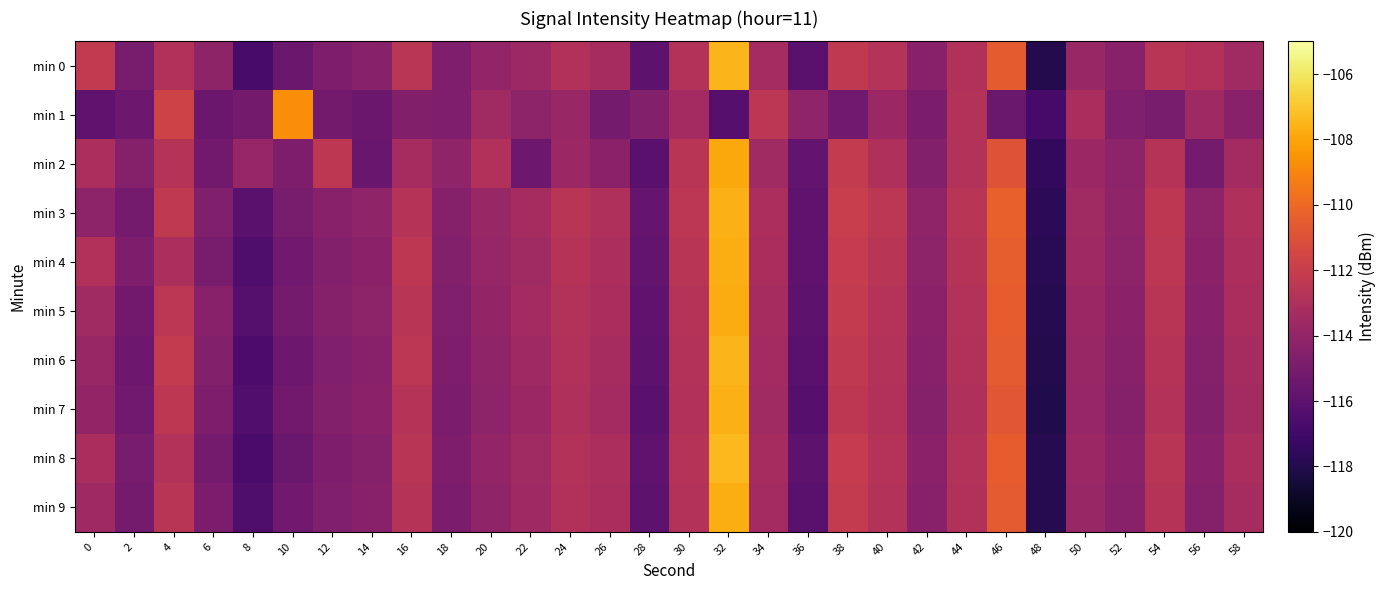

Reading right to left, list all the values displayed in this chart.

min 0: 58=-113.5	56=-112.9	54=-112.6	52=-114.4	50=-113.8	48=-118.0	46=-110.5	44=-112.9	42=-114.4	40=-112.8	38=-112.3	36=-116.1	34=-113.4	32=-107.5	30=-112.9	28=-116.0	26=-113.3	24=-112.9	22=-113.6	20=-114.1	18=-114.8	16=-112.5	14=-114.5	12=-114.8	10=-115.5	8=-116.8	6=-114.2	4=-112.9	2=-115.0	0=-112.3
min 1: 58=-114.4	56=-113.6	54=-115.0	52=-114.7	50=-113.2	48=-116.8	46=-115.5	44=-112.8	42=-114.9	40=-113.7	38=-115.3	36=-114.1	34=-112.5	32=-116.2	30=-113.4	28=-114.6	26=-115.1	24=-113.8	22=-114.2	20=-113.5	18=-114.7	16=-114.6	14=-115.4	12=-115.2	10=-108.7	8=-115.2	6=-115.5	4=-111.7	2=-115.4	0=-115.9
min 2: 58=-113.4	56=-115.1	54=-112.7	52=-114.2	50=-113.7	48=-117.5	46=-110.9	44=-112.8	42=-114.6	40=-113.0	38=-112.2	36=-115.8	34=-113.5	32=-107.9	30=-112.6	28=-116.1	26=-114.3	24=-113.7	22=-115.4	20=-112.9	18=-114.1	16=-113.3	14=-115.6	12=-112.4	10=-114.8	8=-113.9	6=-115.2	4=-112.7	2=-114.5	0=-113.1
min 3: 58=-113.0	56=-114.2	54=-112.4	52=-114.1	50=-113.5	48=-117.7	46=-110.3	44=-112.6	42=-114.1	40=-112.5	38=-112.0	36=-115.9	34=-113.1	32=-107.6	30=-112.5	28=-115.7	26=-113.0	24=-112.6	22=-113.3	20=-113.8	18=-114.5	16=-112.7	14=-114.1	12=-114.4	10=-115.0	8=-116.1	6=-114.7	4=-112.3	2=-115.1	0=-114.2
min 4: 58=-113.1	56=-114.3	54=-112.5	52=-114.2	50=-113.6	48=-117.8	46=-110.4	44=-112.7	42=-114.2	40=-112.6	38=-112.1	36=-115.9	34=-113.2	32=-107.7	30=-112.6	28=-115.8	26=-113.1	24=-112.7	22=-113.5	20=-113.9	18=-114.6	16=-112.4	14=-114.3	12=-114.6	10=-115.3	8=-116.5	6=-115.0	4=-113.1	2=-114.8	0=-112.9
min 5: 58=-113.2	56=-114.4	54=-112.6	52=-114.3	50=-113.7	48=-117.9	46=-110.5	44=-112.8	42=-114.3	40=-112.7	38=-112.2	36=-116.0	34=-113.3	32=-107.8	30=-112.7	28=-115.9	26=-113.2	24=-112.8	22=-113.4	20=-114.0	18=-114.7	16=-112.6	14=-114.2	12=-114.5	10=-115.1	8=-116.3	6=-114.4	4=-112.5	2=-115.2	0=-113.5
min 6: 58=-113.3	56=-114.5	54=-112.7	52=-114.4	50=-113.8	48=-118.0	46=-110.6	44=-112.9	42=-114.4	40=-112.8	38=-112.3	36=-116.1	34=-113.4	32=-107.5	30=-112.8	28=-116.0	26=-113.3	24=-112.9	22=-113.6	20=-114.1	18=-114.8	16=-112.5	14=-114.4	12=-114.7	10=-115.4	8=-116.6	6=-114.6	4=-112.2	2=-115.4	0=-113.8
min 7: 58=-113.4	56=-114.6	54=-112.8	52=-114.5	50=-113.9	48=-118.1	46=-110.7	44=-113.0	42=-114.5	40=-112.9	38=-112.4	36=-116.2	34=-113.5	32=-107.6	30=-112.9	28=-116.1	26=-113.4	24=-113.0	22=-113.7	20=-114.2	18=-114.9	16=-112.7	14=-114.3	12=-114.6	10=-115.2	8=-116.4	6=-114.8	4=-112.4	2=-115.3	0=-114.0
min 8: 58=-113.2	56=-114.4	54=-112.6	52=-114.3	50=-113.7	48=-117.9	46=-110.5	44=-112.8	42=-114.3	40=-112.7	38=-112.1	36=-116.0	34=-113.3	32=-107.4	30=-112.7	28=-115.9	26=-113.1	24=-112.8	22=-113.5	20=-114.0	18=-114.8	16=-112.6	14=-114.5	12=-114.8	10=-115.5	8=-116.7	6=-115.1	4=-112.8	2=-115.0	0=-113.2
min 9: 58=-113.3	56=-114.5	54=-112.7	52=-114.4	50=-113.8	48=-117.9	46=-110.6	44=-112.9	42=-114.4	40=-112.8	38=-112.2	36=-116.1	34=-113.4	32=-107.7	30=-112.8	28=-116.0	26=-113.2	24=-112.9	22=-113.6	20=-114.1	18=-114.9	16=-112.7	14=-114.4	12=-114.7	10=-115.3	8=-116.5	6=-114.9	4=-112.6	2=-115.1	0=-113.6